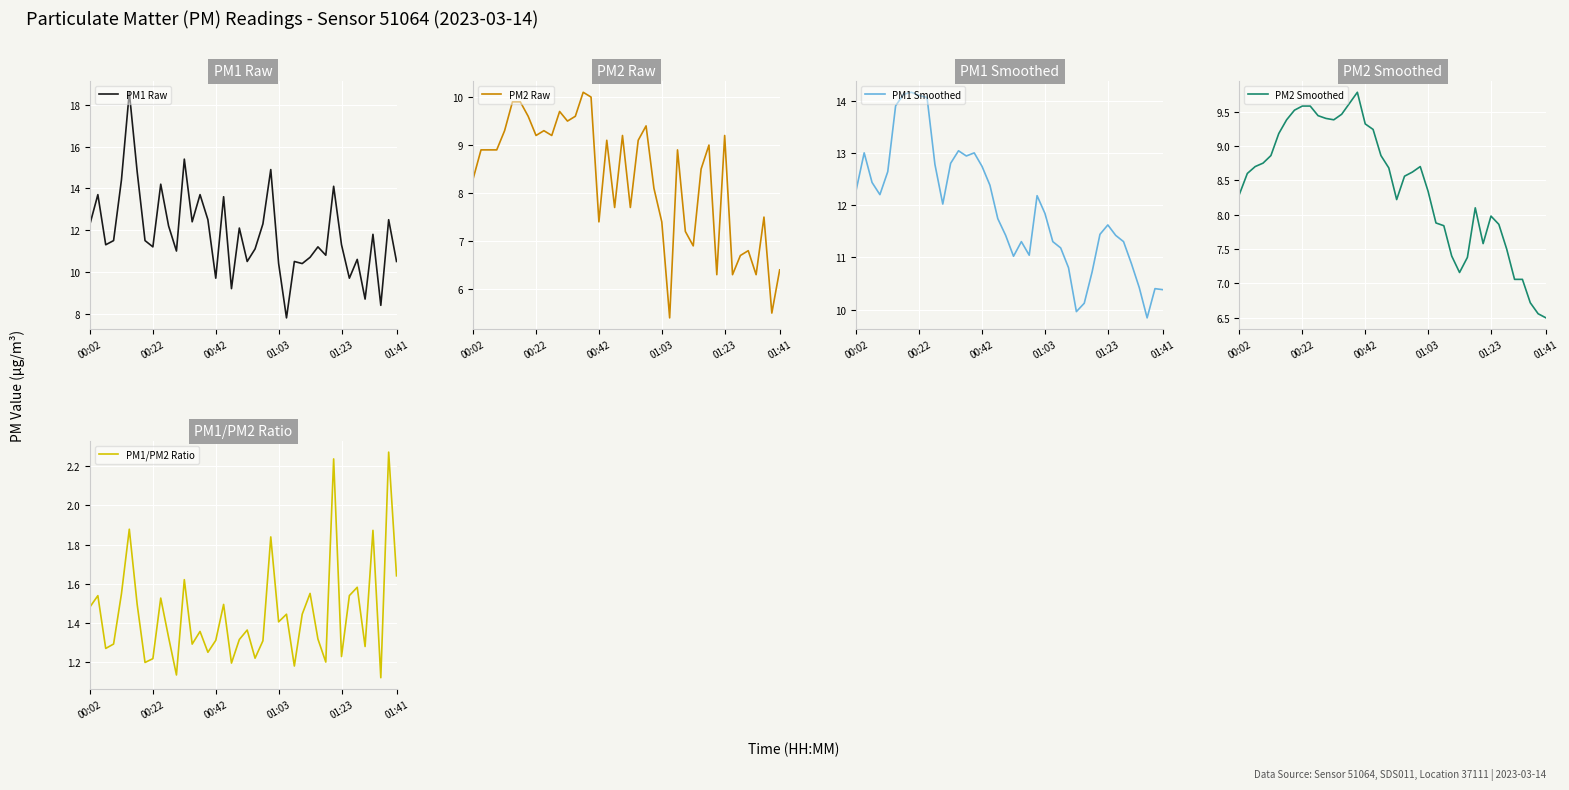

Which series has the widest spread of values?

PM1 Raw